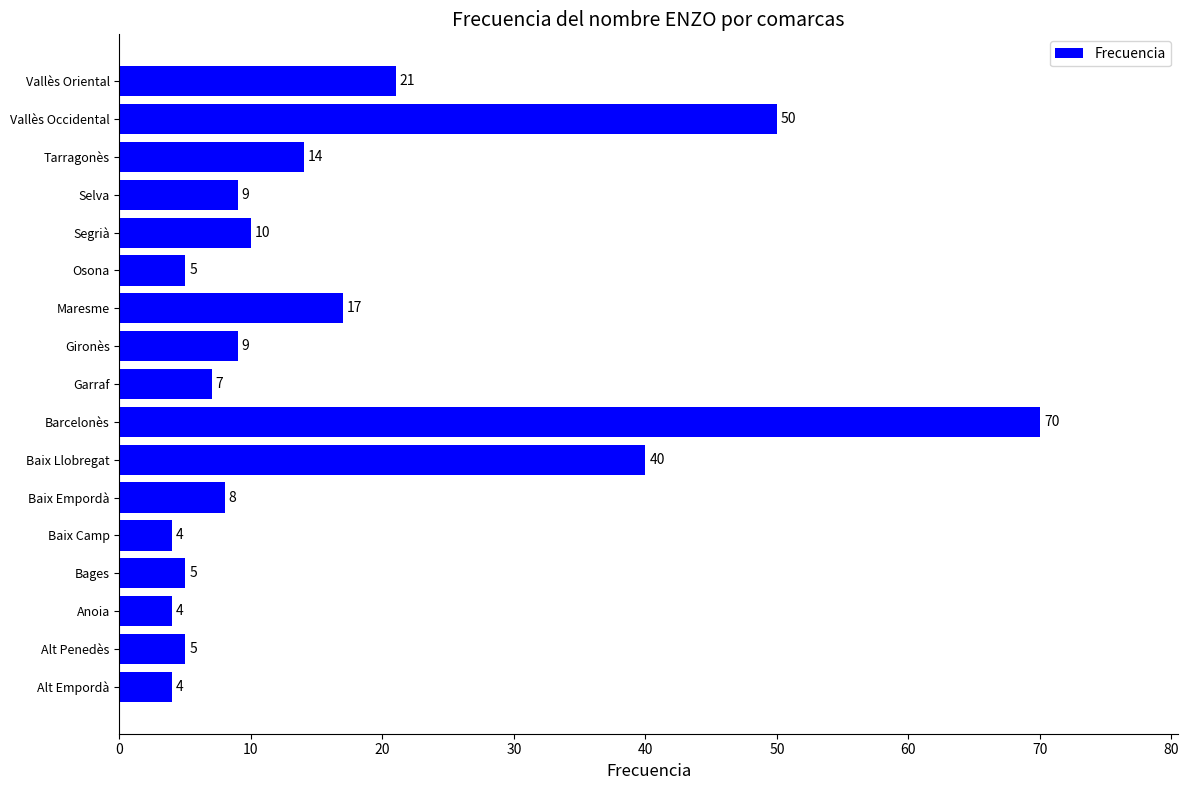

Between Baix Empordà and Barcelonès, which is larger?

Barcelonès